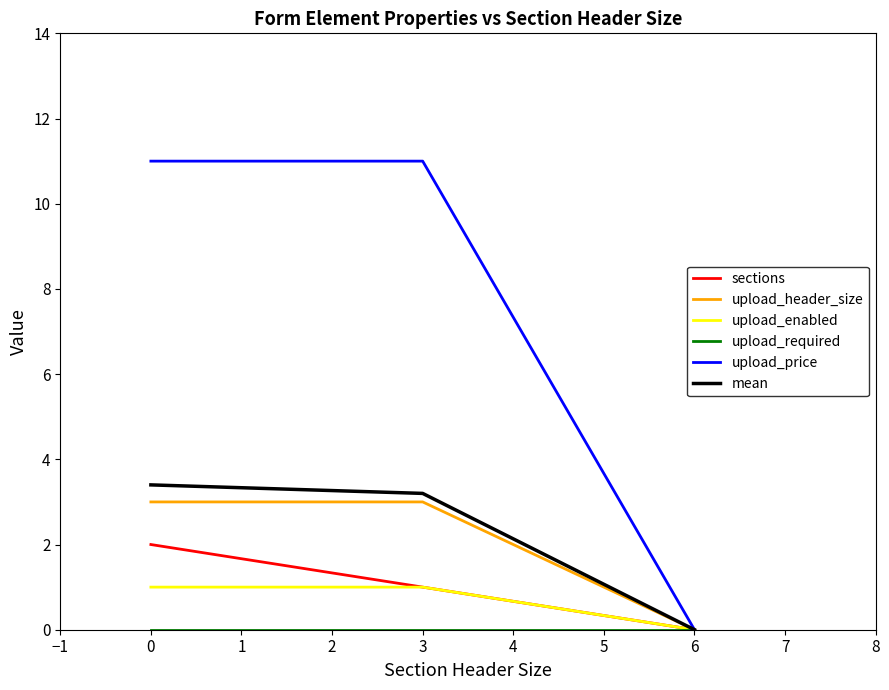

True or false: mean has a value of 0.0 at 6.

True